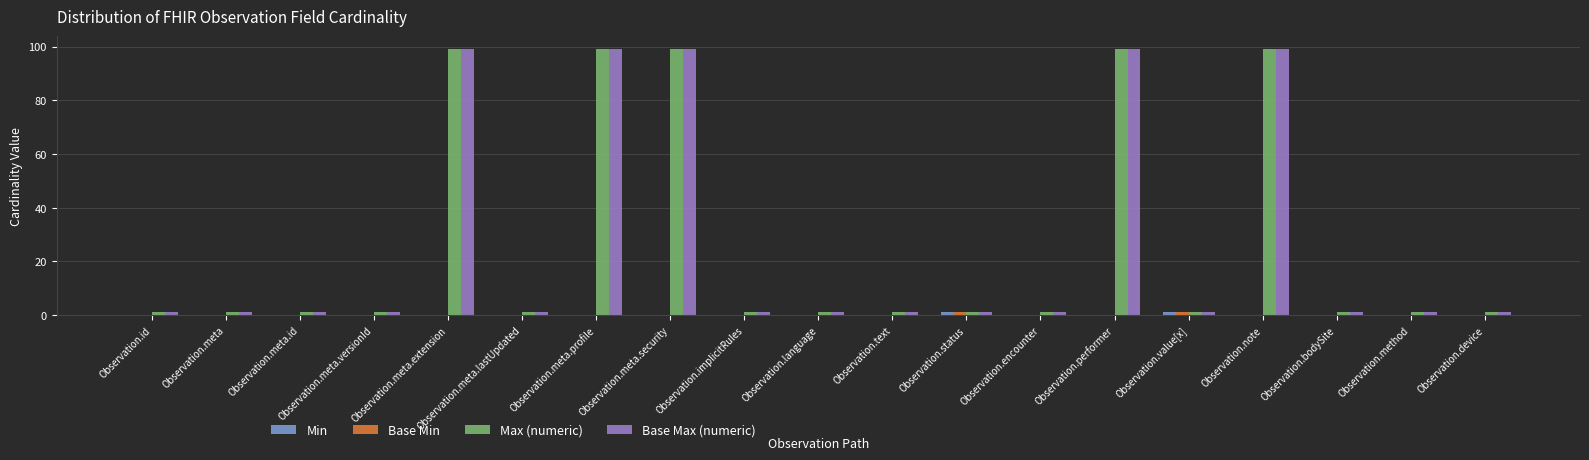

What is the greatest value displayed?

99